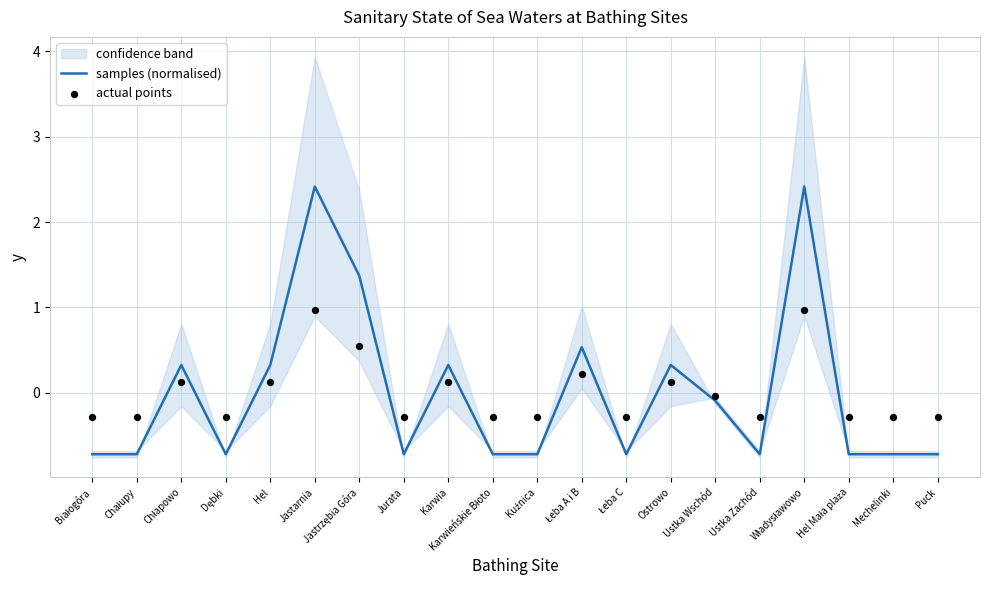

What is the total value across all series at Jurata?

-1.0